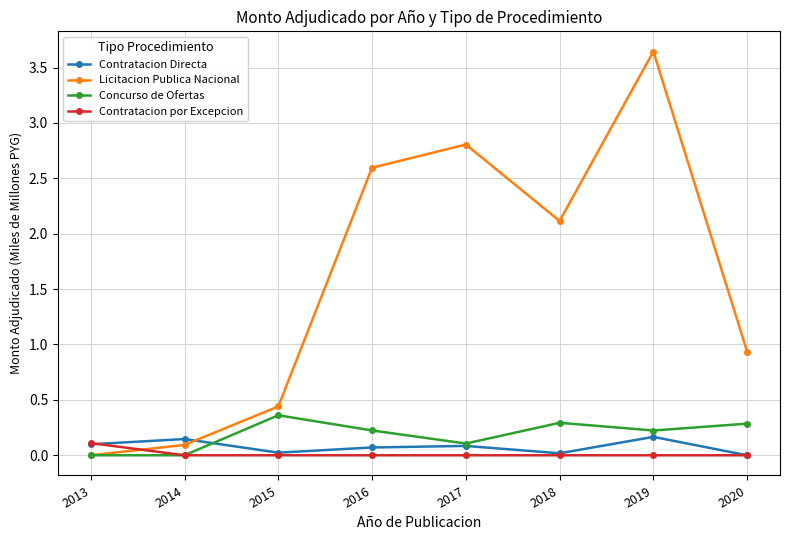

What is the approximate value of Licitacion Publica Nacional at 2020?

0.9